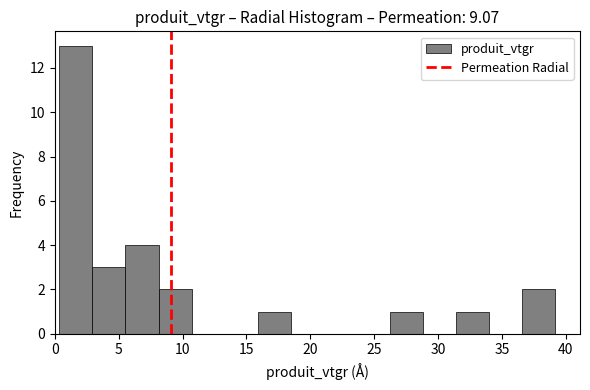

Reading left to right, list every bar in this chart as the range it spans on the x-axis followed by its height. Neither the bar edges nor the heights are printed on the chart, so give them approximately, as read against the axes.

0.5 to 3.0: 13
3.0 to 5.5: 3
5.5 to 8.0: 4
8.0 to 10.5: 2
10.5 to 13.5: 0
13.5 to 16.0: 0
16.0 to 18.5: 1
18.5 to 21.0: 0
21.0 to 23.5: 0
23.5 to 26.0: 0
26.0 to 29.0: 1
29.0 to 31.5: 0
31.5 to 34.0: 1
34.0 to 36.5: 0
36.5 to 39.0: 2